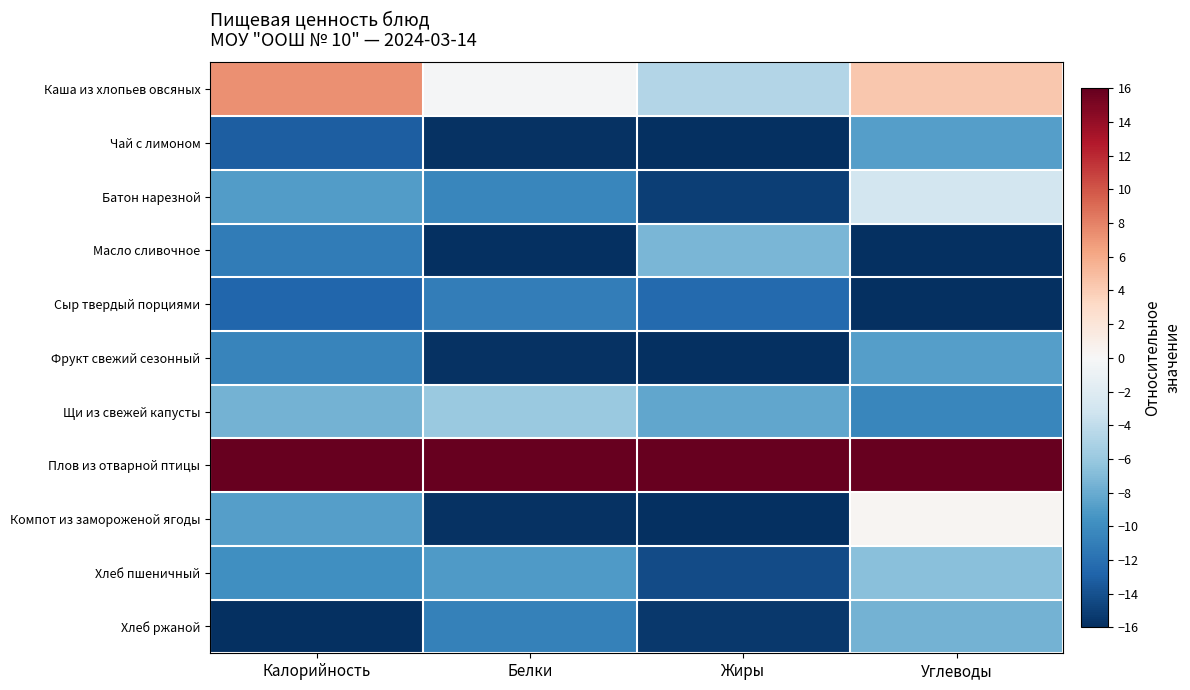

At which category is the sum across all series the highest?

Углеводы